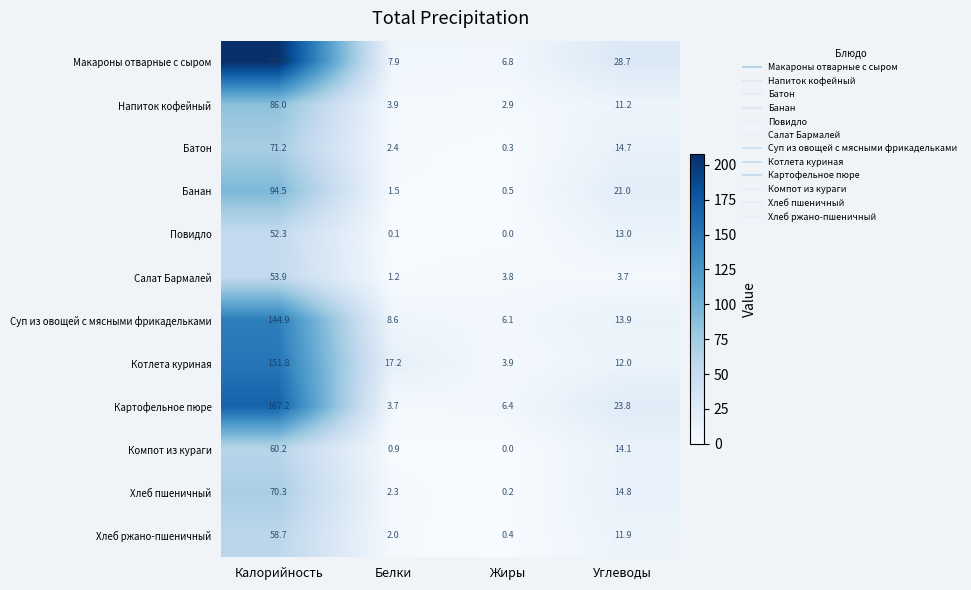

The Картофельное пюре series shows 298.4 at Калорийность. True or false?

False